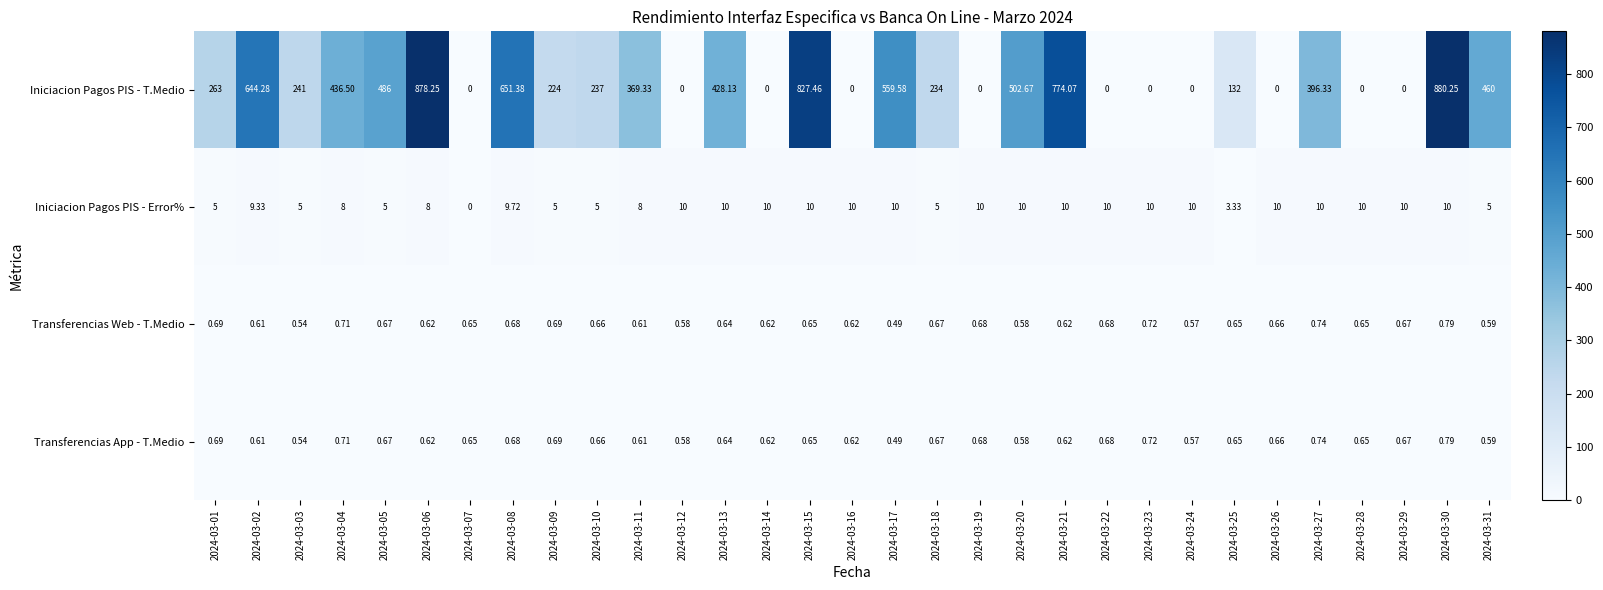

Is the value of Iniciacion Pagos PIS - T.Medio at 2024-03-21 greater than the value of Iniciacion Pagos PIS - Error% at 2024-03-29?

Yes